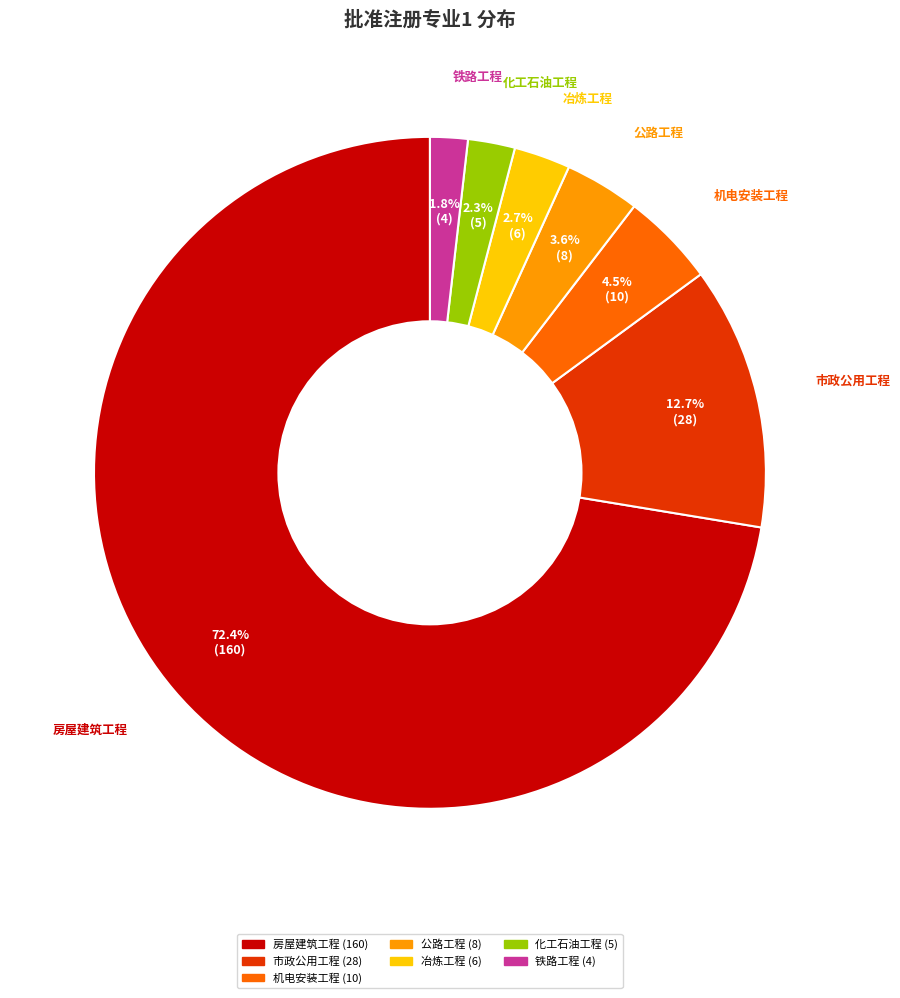

What is the largest slice in the pie chart?

房屋建筑工程